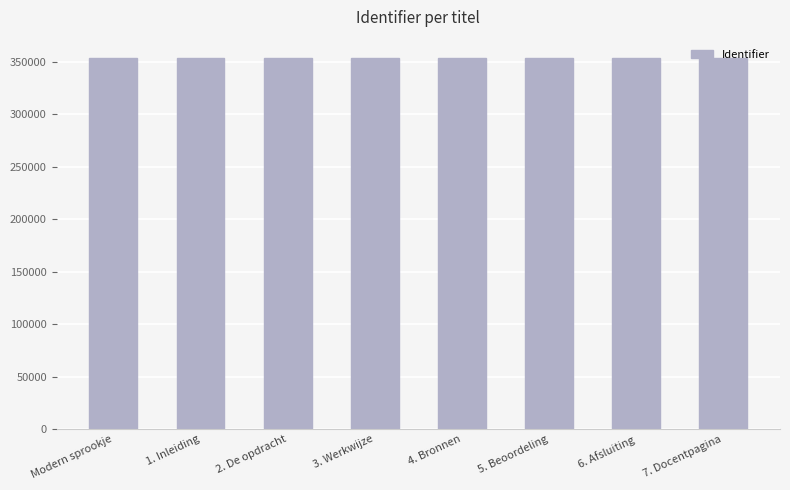

What is the value of the 4th bar from the left?

353376